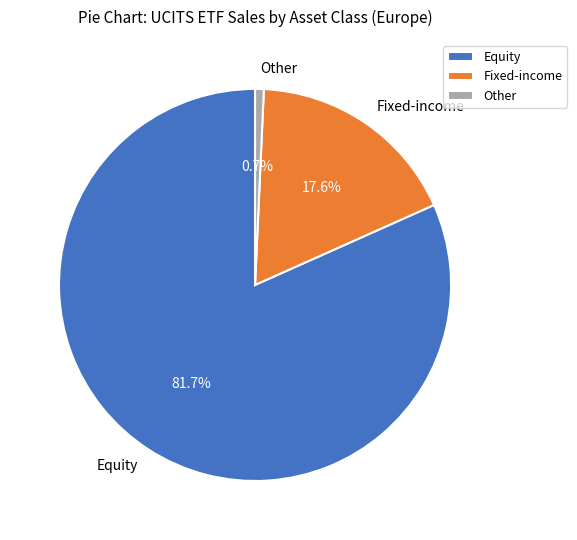

What is the ratio of the value at Fixed-income to the value at Equity?

0.2